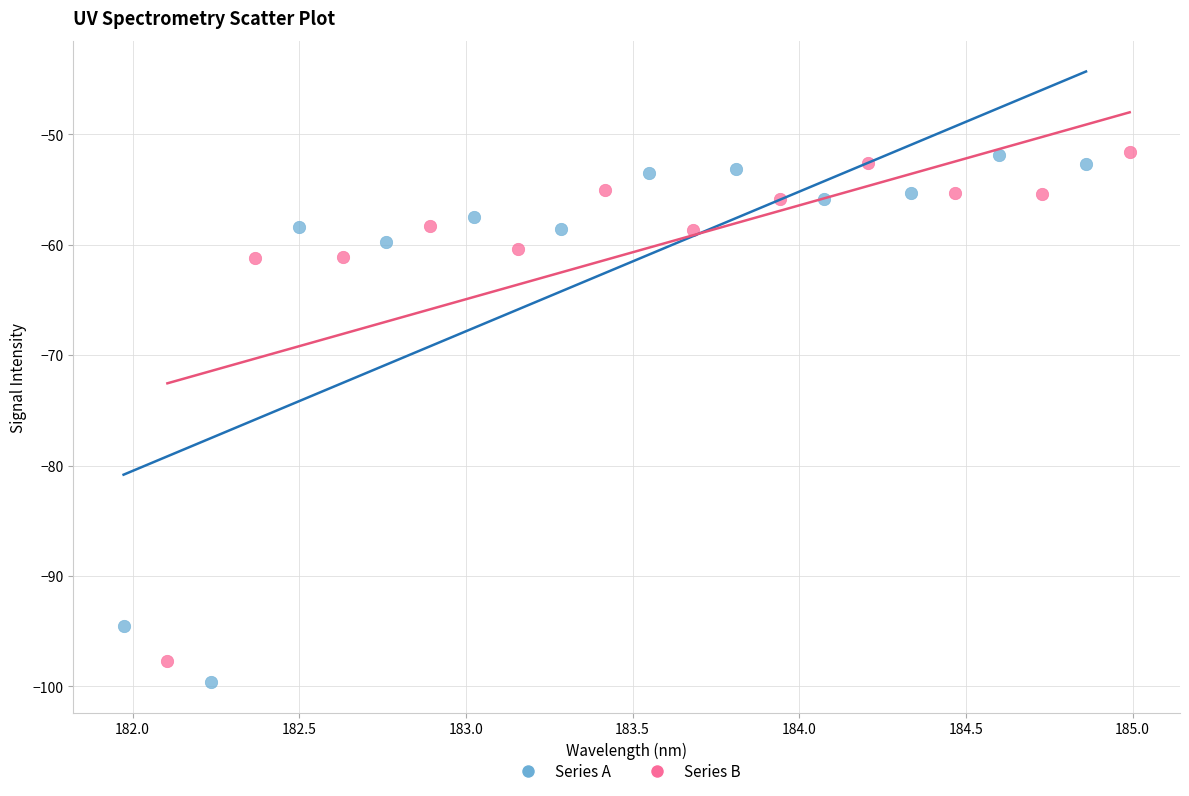

What are all the series names shown in the legend?

Series A, Series B